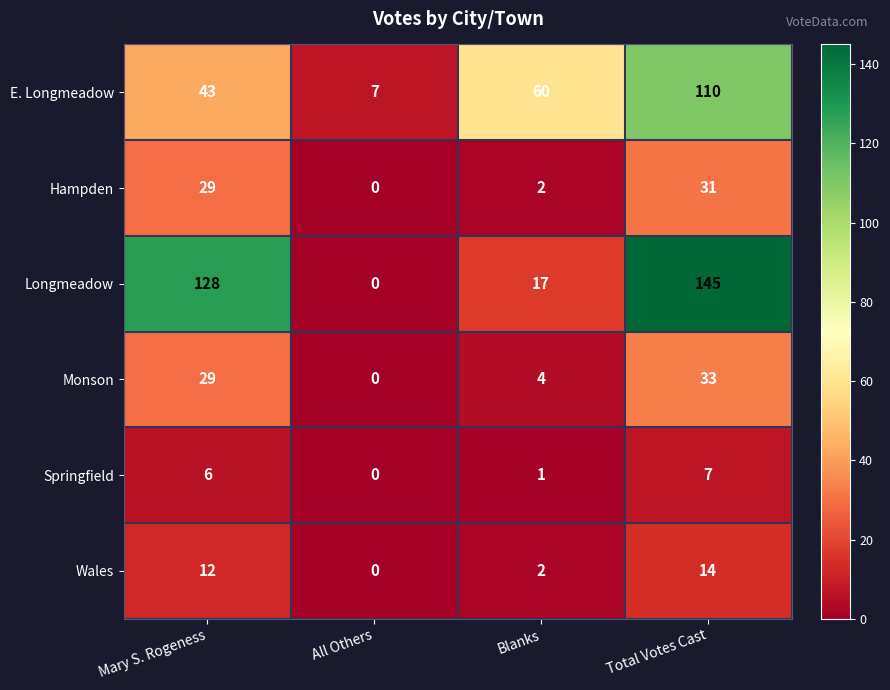

What value does the E. Longmeadow series have at Blanks?

60